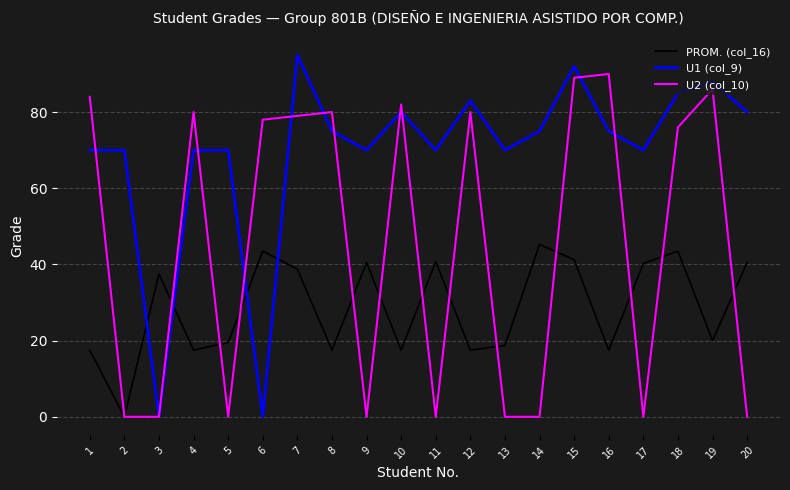

How many categories are shown in the chart?

20